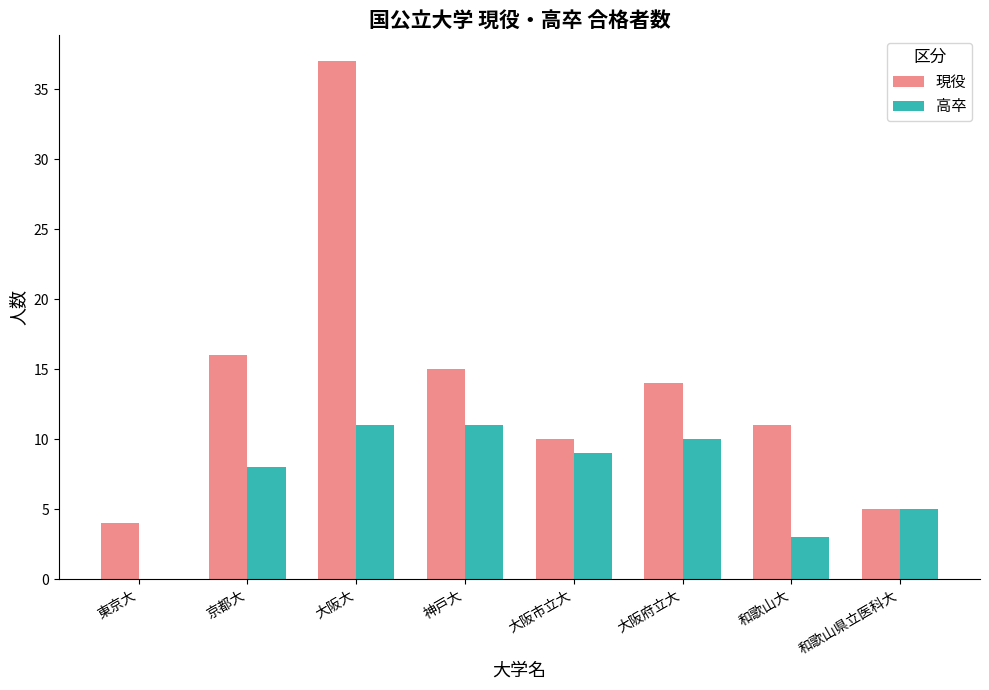

Which series changed the most between 神戸大 and 和歌山大?

高卒